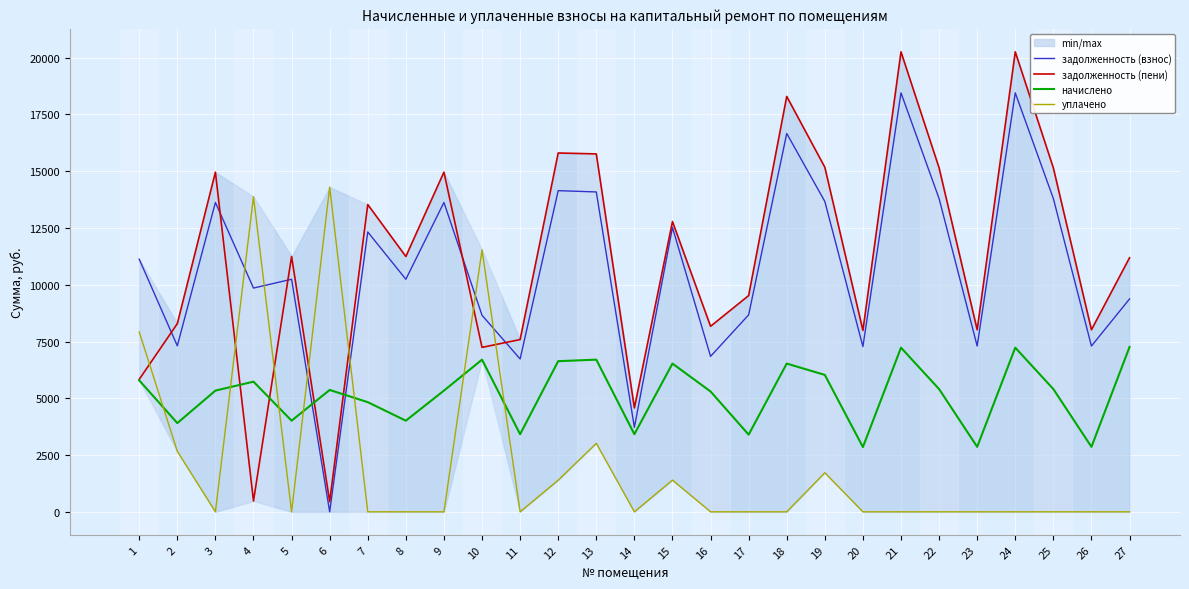

Reading left to right, list all the values displayed in this chart.

задолженность (взнос): 11125.7	7309.4	13622.5	9853.4	10241.4	0.0	12324.0	10241.4	13622.5	8655.2	6730.6	14142.9	14086.2	3720.2	12521.6	6844.8	8673.4	16660.7	13666.8	7276.8	18449.2	13794.1	7301.3	18449.2	13794.1	7301.3	9374.4
задолженность (пени): 5832.9	8286.1	14957.0	477.6	11244.6	447.2	13531.2	11244.6	14957.0	7241.4	7585.0	15801.3	15761.4	4574.6	12782.2	8169.6	9523.0	18292.7	15174.0	7989.6	20256.5	15145.3	8016.5	20256.5	15145.3	8016.5	11188.8
начислено: 5788.8	3907.2	5337.6	5731.2	4012.8	5366.4	4828.8	4012.8	5337.6	6700.8	3417.6	6633.6	6700.8	3417.6	6528.0	5299.2	3398.4	6528.0	6028.8	2851.2	7228.8	5404.8	2860.8	7228.8	5404.8	2860.8	7257.6
уплачено: 7920.7	2662.6	0.0	13876.7	0.0	14298.5	0.0	0.0	0.0	11535.5	0.0	1393.6	3015.5	0.0	1396.2	0.0	0.0	0.0	1719.9	0.0	0.0	0.0	0.0	0.0	0.0	0.0	0.0